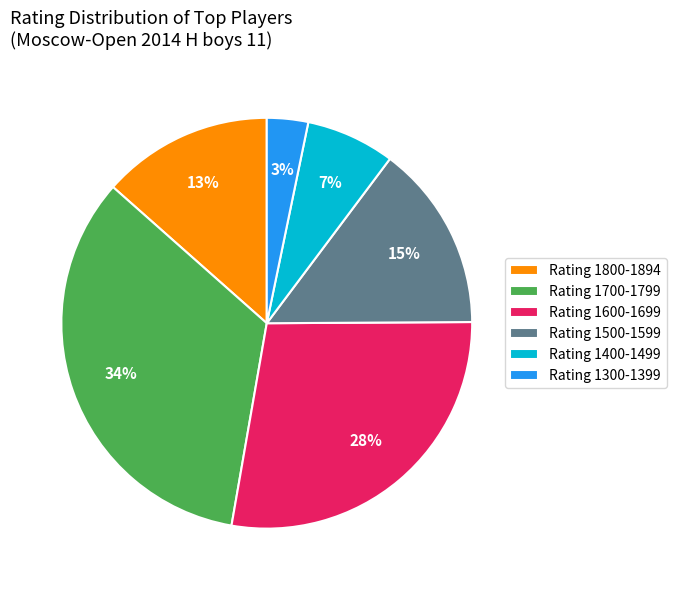

To the nearest percent, what is the difference between the largest and smallest slice percentages?

31%